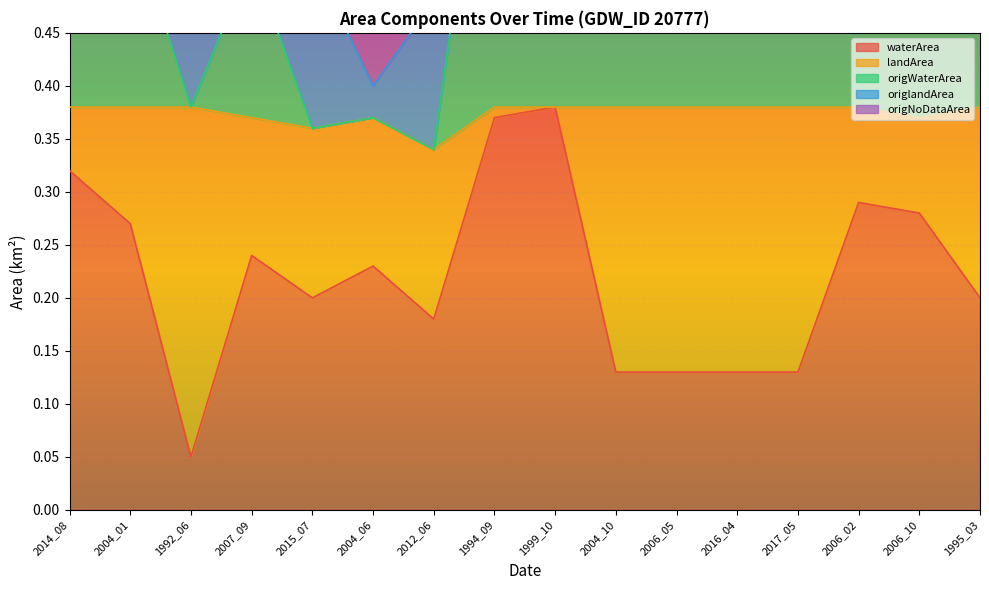

What is the label of the 8th point from the left?

1994_09